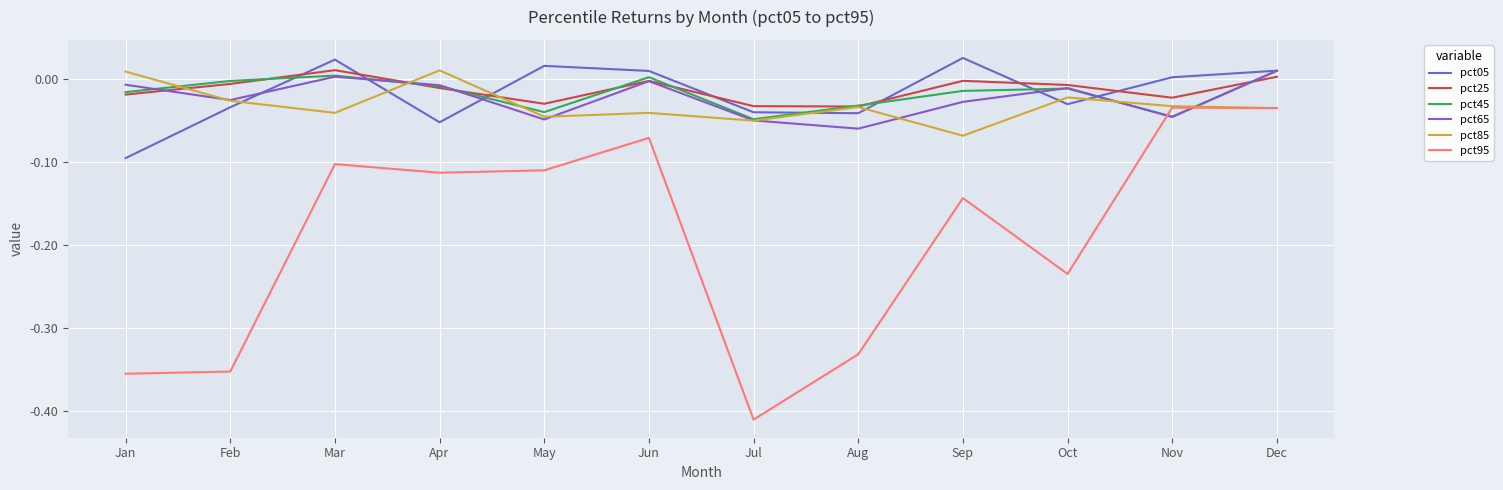

True or false: pct45 has a value of -0.0 at Feb.

False